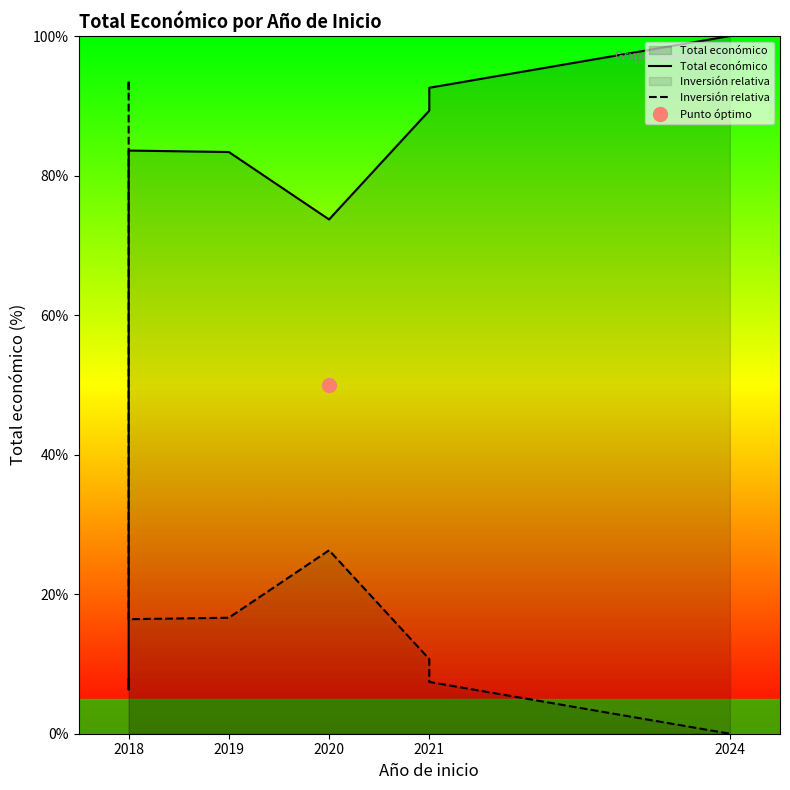

How many values in Inversión relativa are above zero?

7